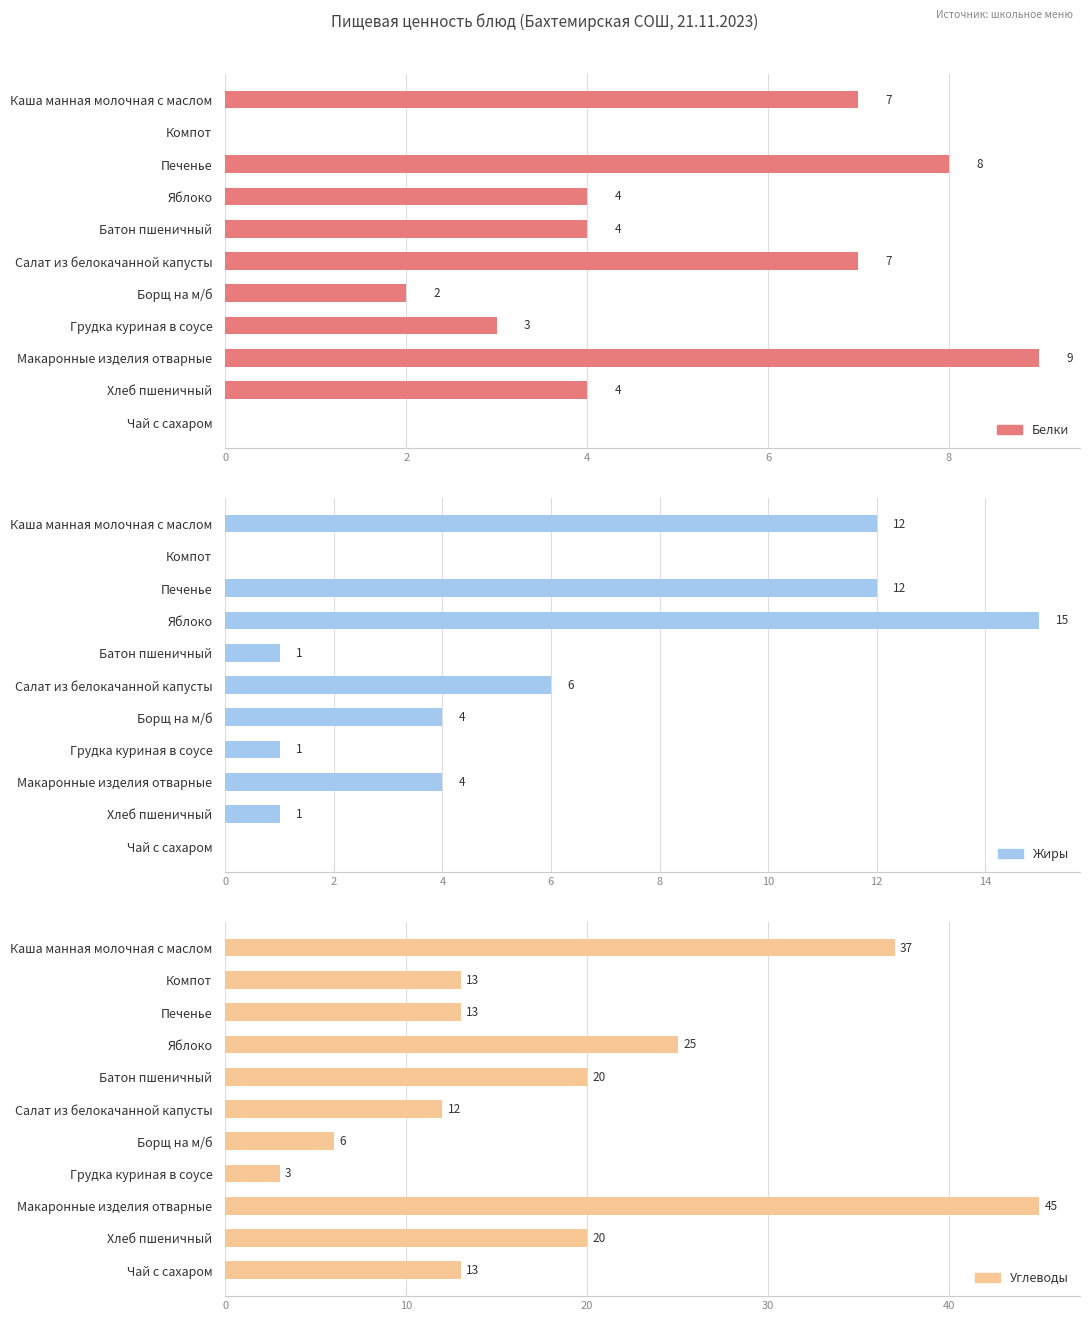

Which series has the largest total across all categories?

Углеводы